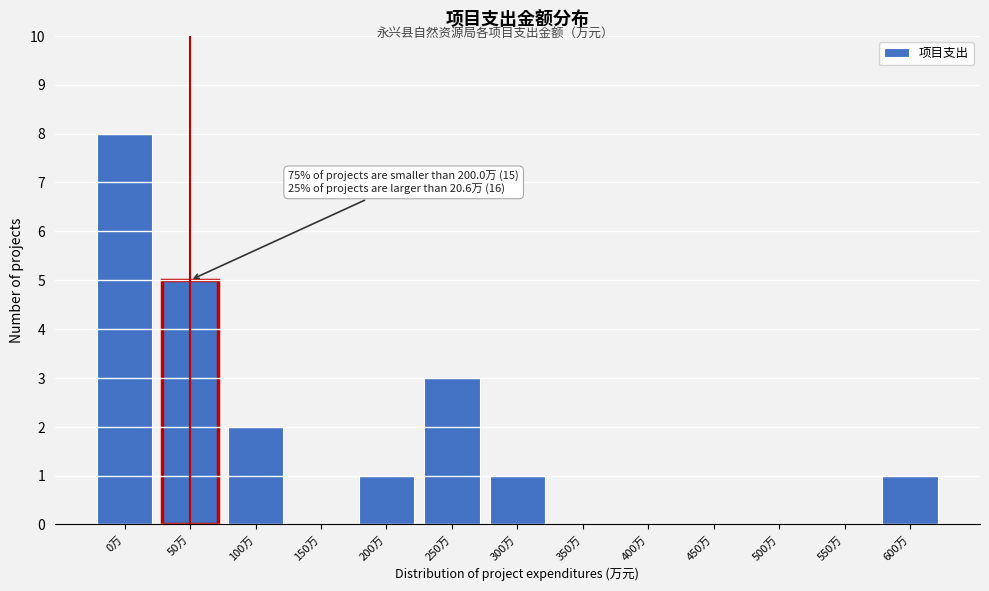

Reading right to left, list all the values displayed in this chart.

600万=1	550万=0	500万=0	450万=0	400万=0	350万=0	300万=1	250万=3	200万=1	150万=0	100万=2	50万=5	0万=8